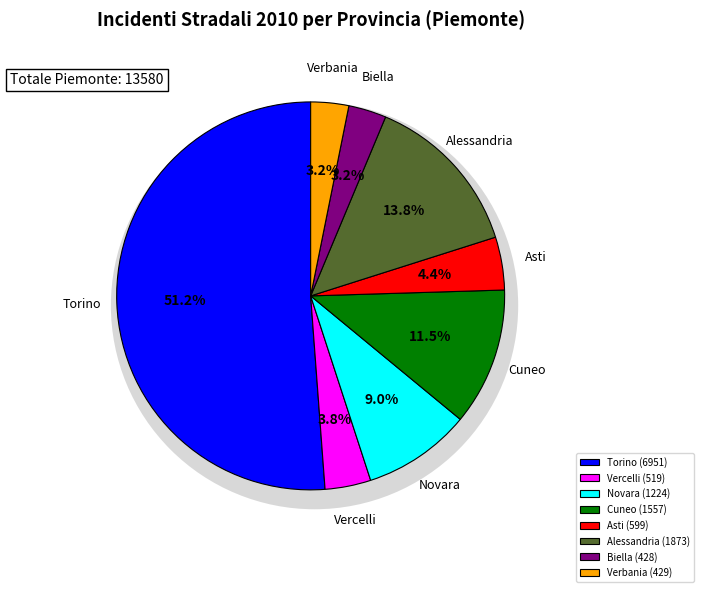

Which slice represents more than half of the pie?

Torino